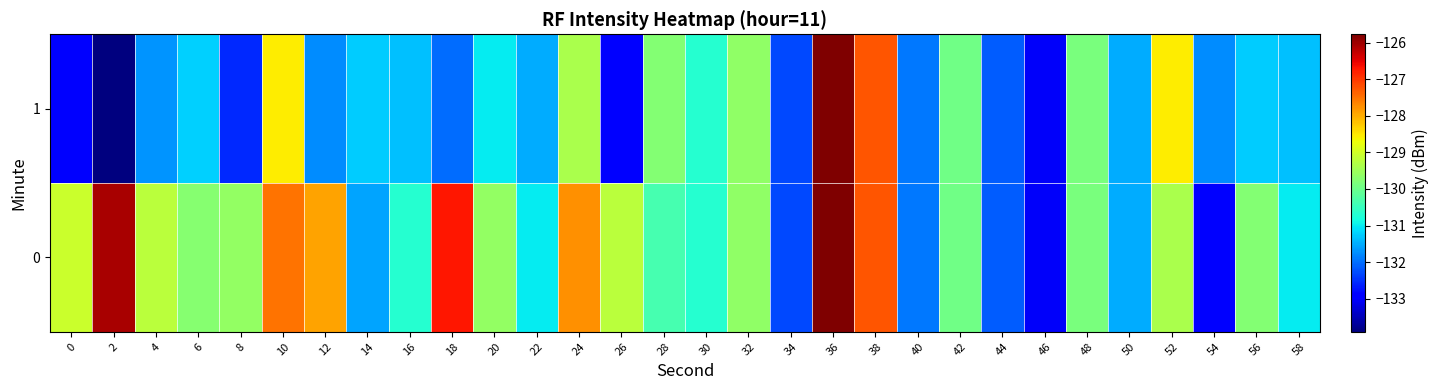

Rank the series at 6 from lowest to highest value.

1, 0